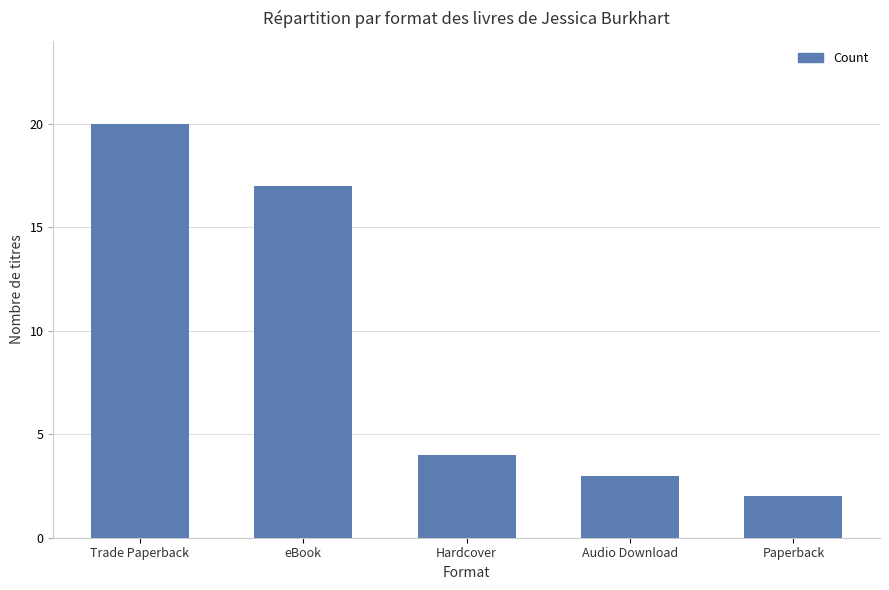

At which category does the chart reach its minimum across all series?

Paperback